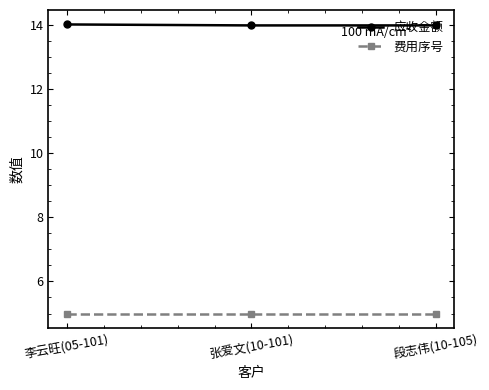

True or false: 应收金额 has a value of 25.0 at 段志伟(10-105).

False